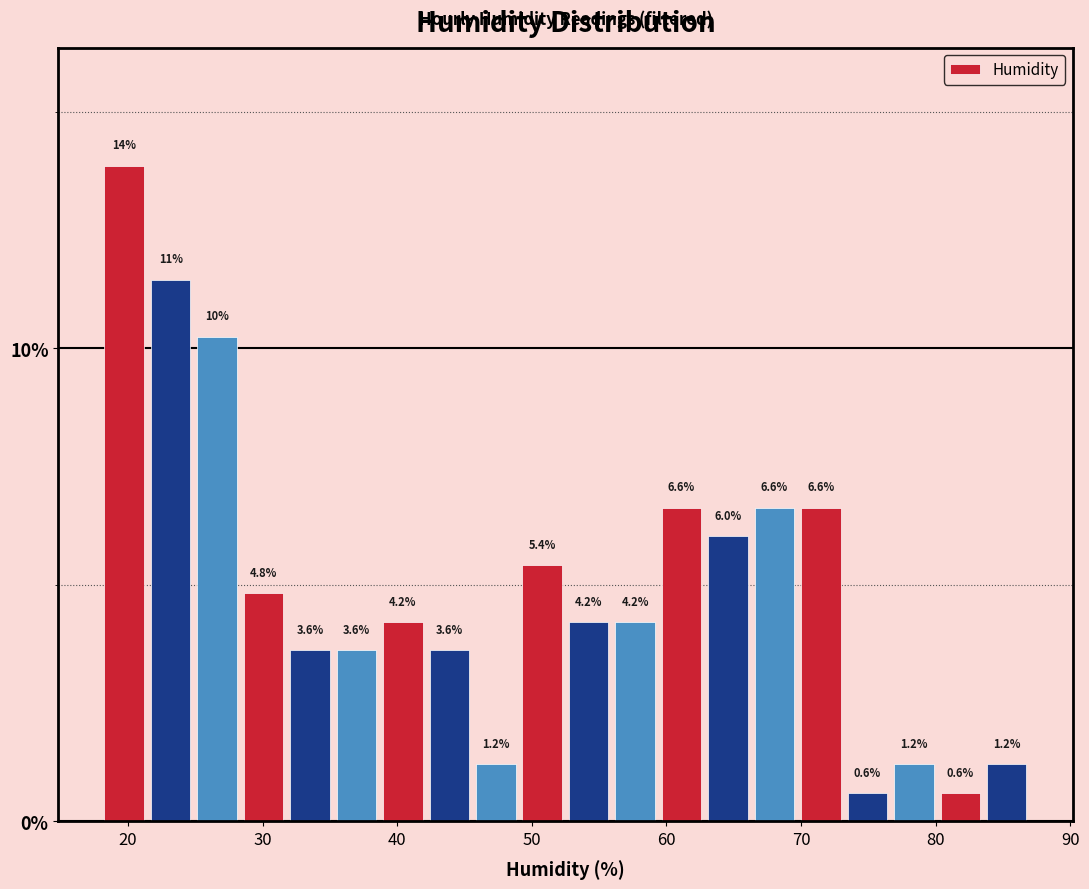

Around what value on the x-axis is the tallest bar? Give the approximate position of its centre, as read against the axis.

20